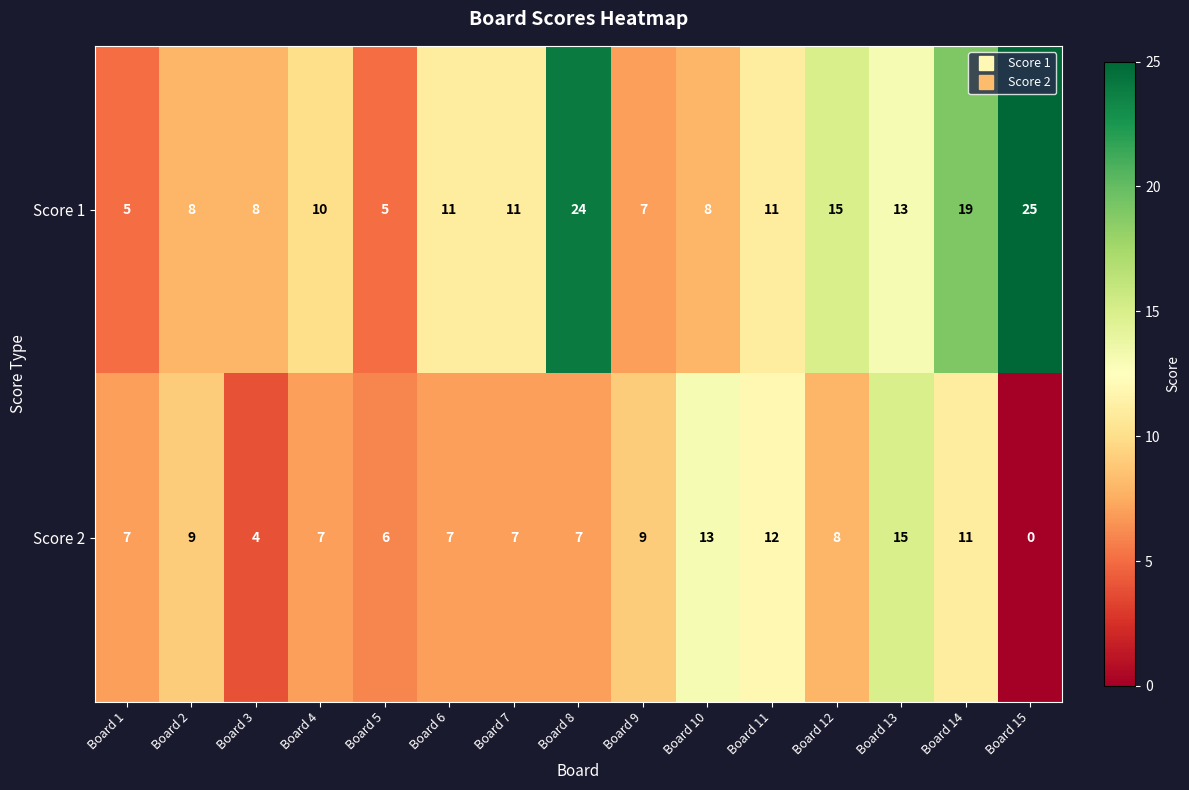

At Board 6, list the series in order from largest to smallest.

Score 1, Score 2